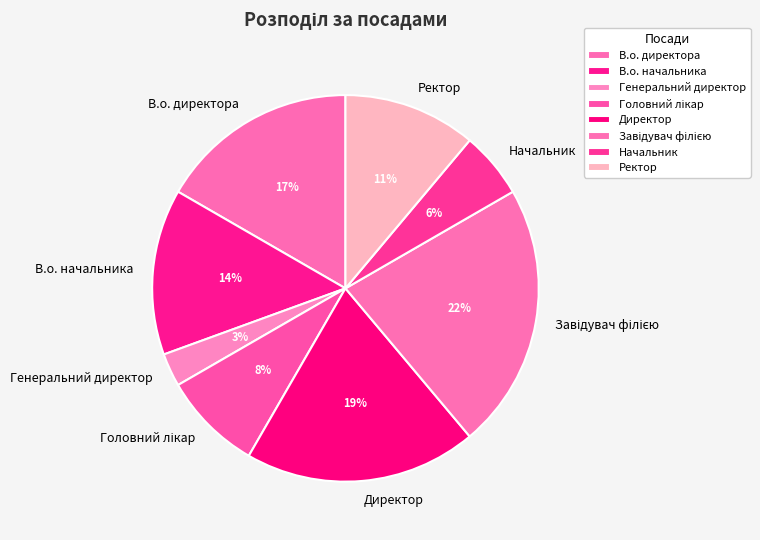

What percentage is the Начальник slice, to the nearest percent?

6%